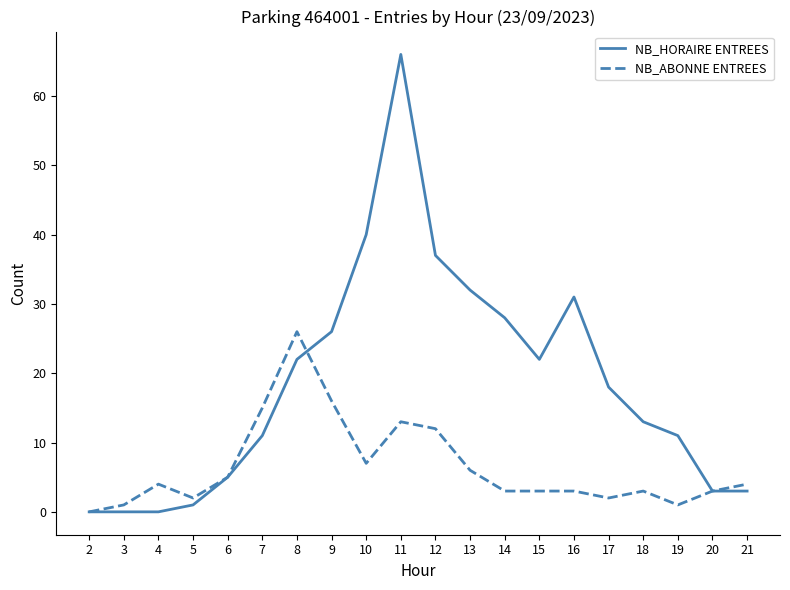

Is this an area chart (filled region under the line)?

No